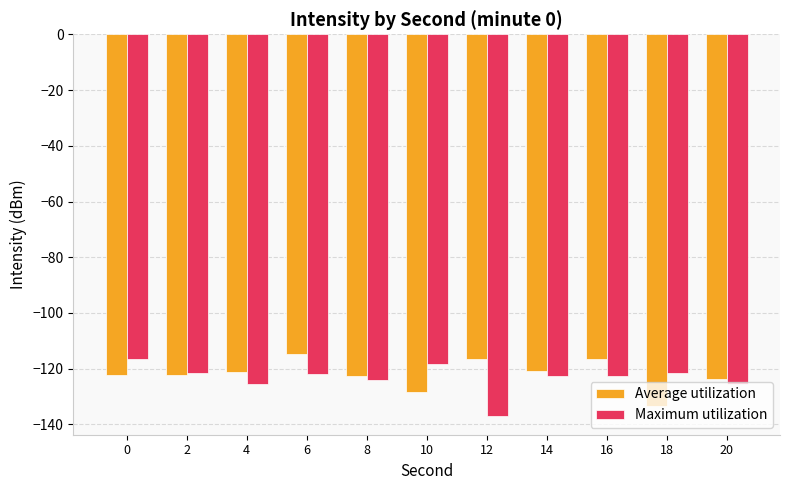

What is the average value of the Average utilization series?

-122.0